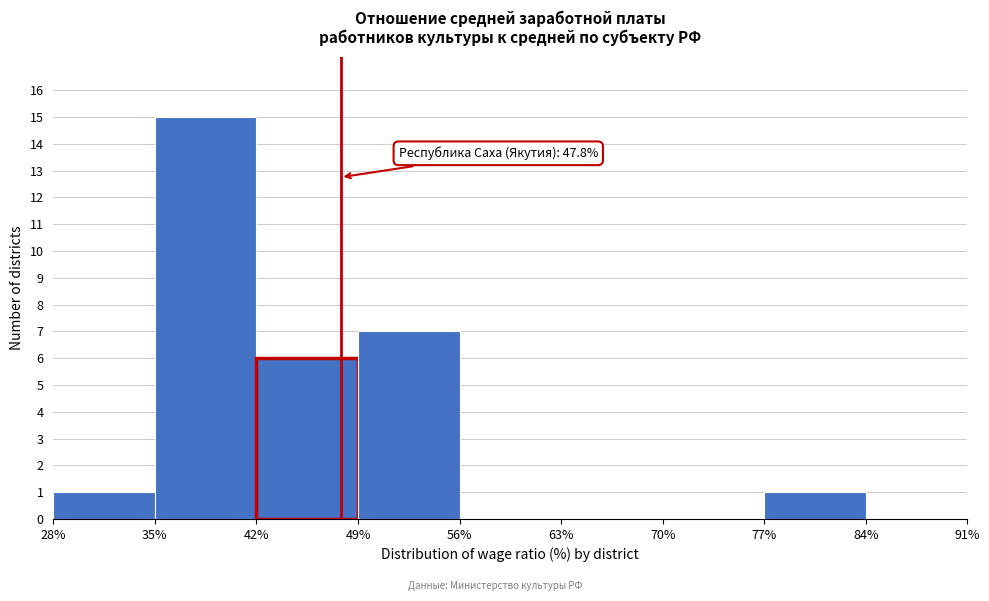

Over which range of the x-axis is the bar tallest?

35% to 42%